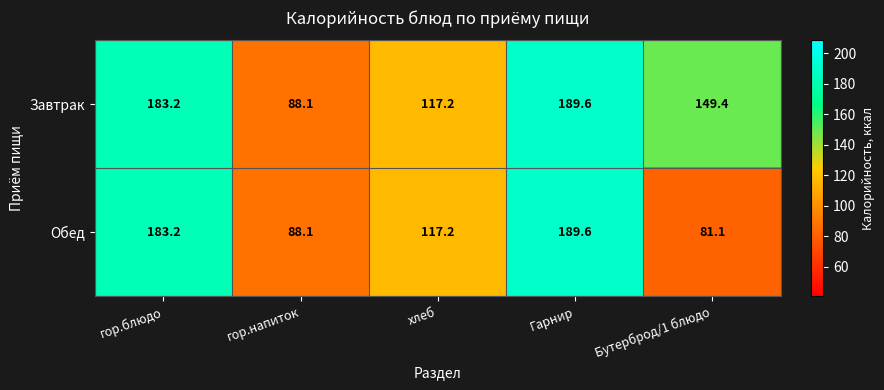

Count the number of data series in this chart.

2